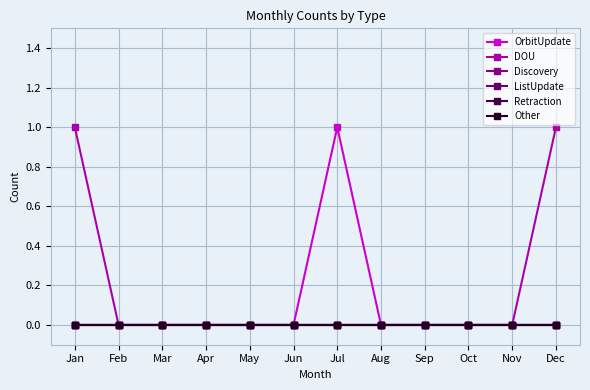

True or false: Retraction and OrbitUpdate cross at least once.

False